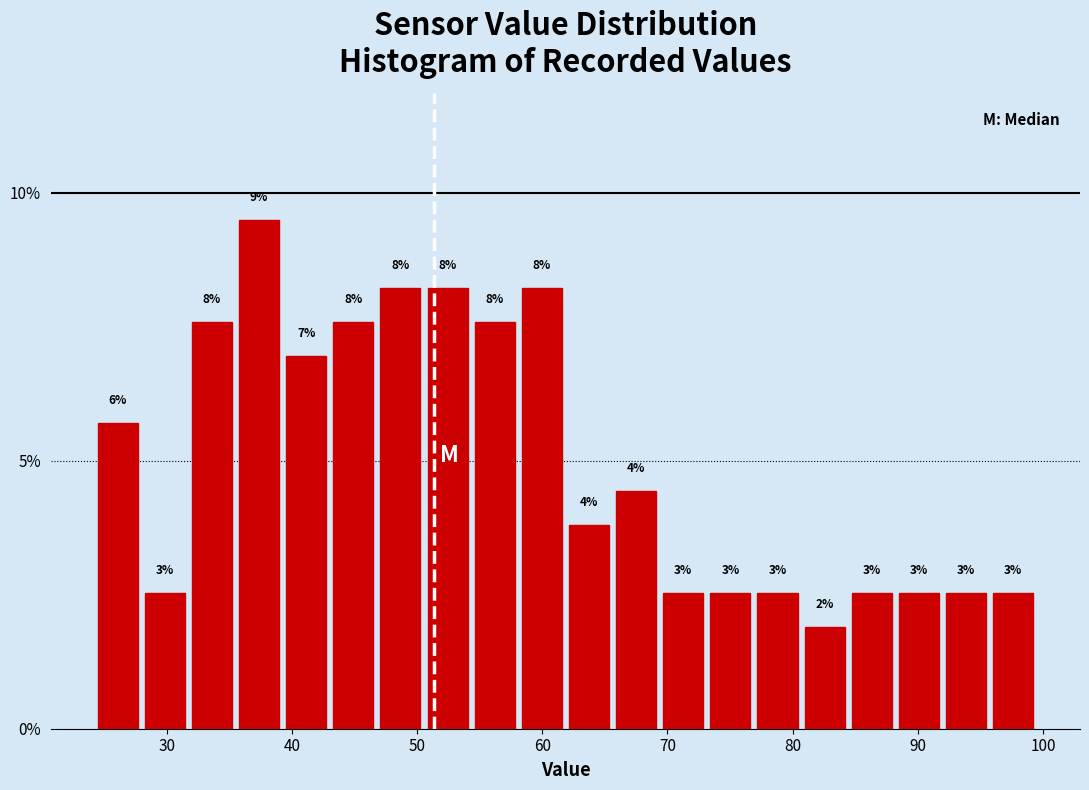

Around what value on the x-axis is the tallest bar? Give the approximate position of its centre, as read against the axis.

37